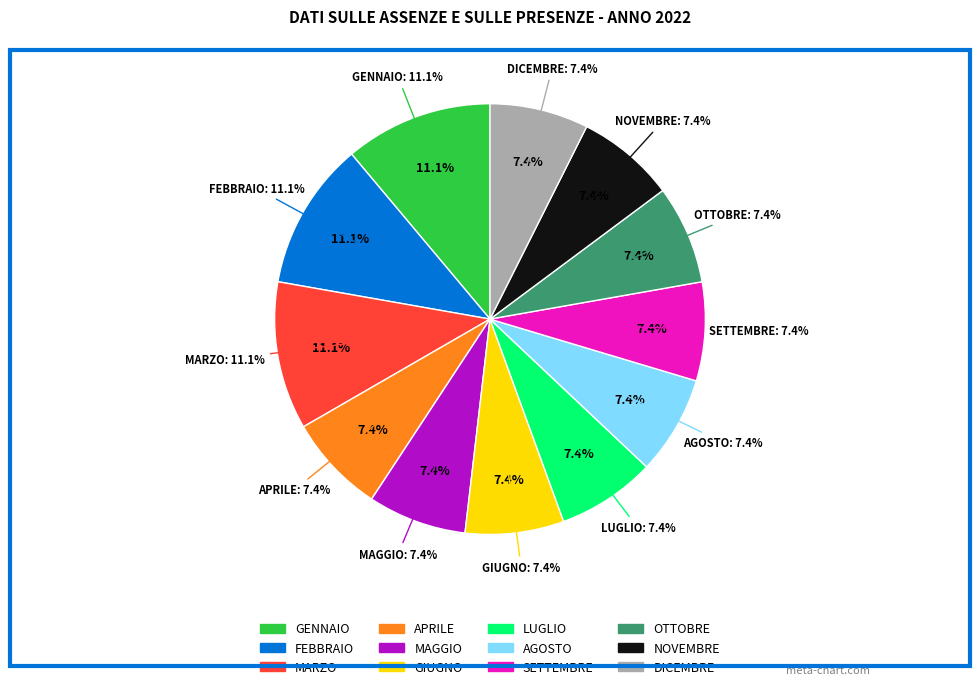

Is there a majority slice in this chart?

No